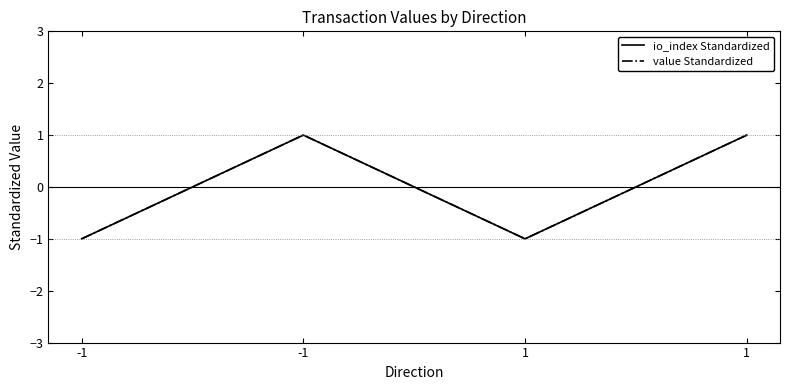

What is the total value across all series at 1?

-2